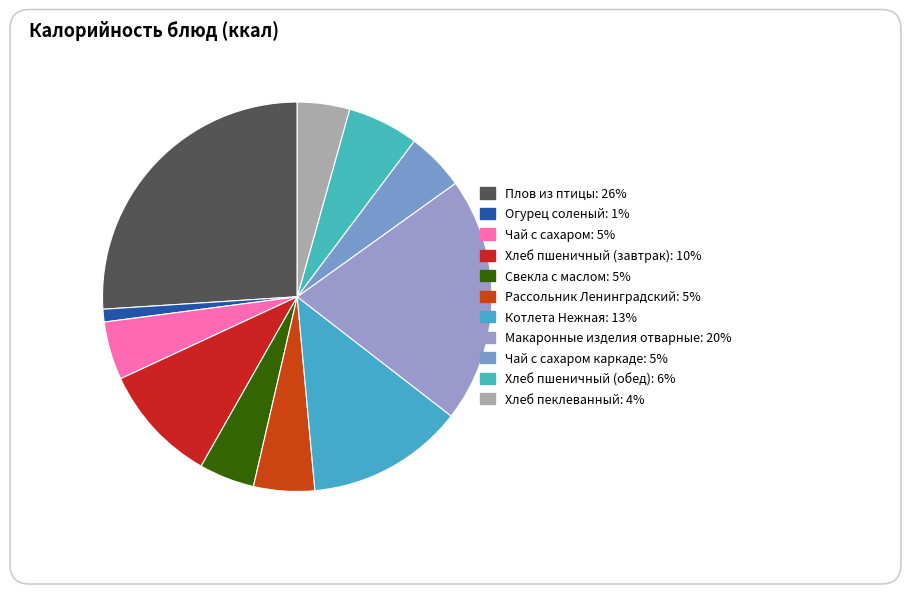

What portion of the pie excludes Чай с сахаром?

95.2%